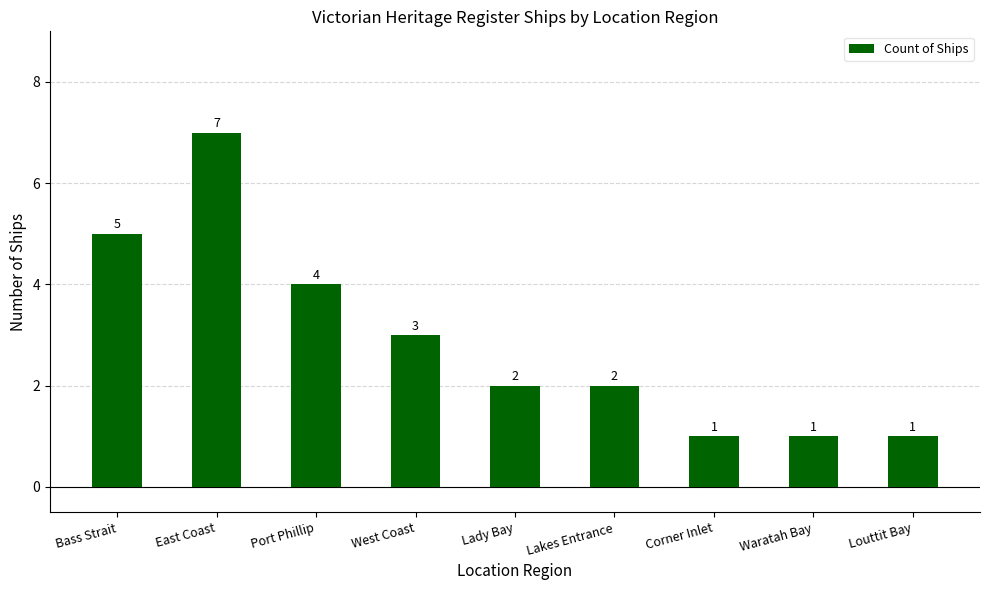

True or false: the data shows 2 at Lakes Entrance.

True